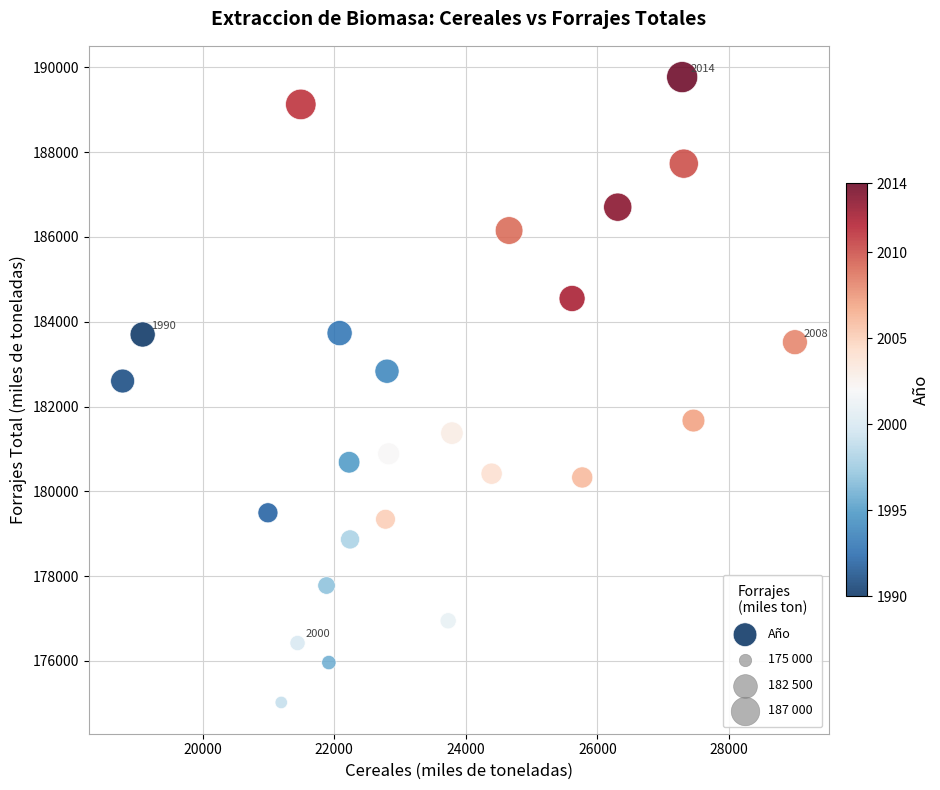

What Y value in the scatter plot is closest to 182394?

182601.3